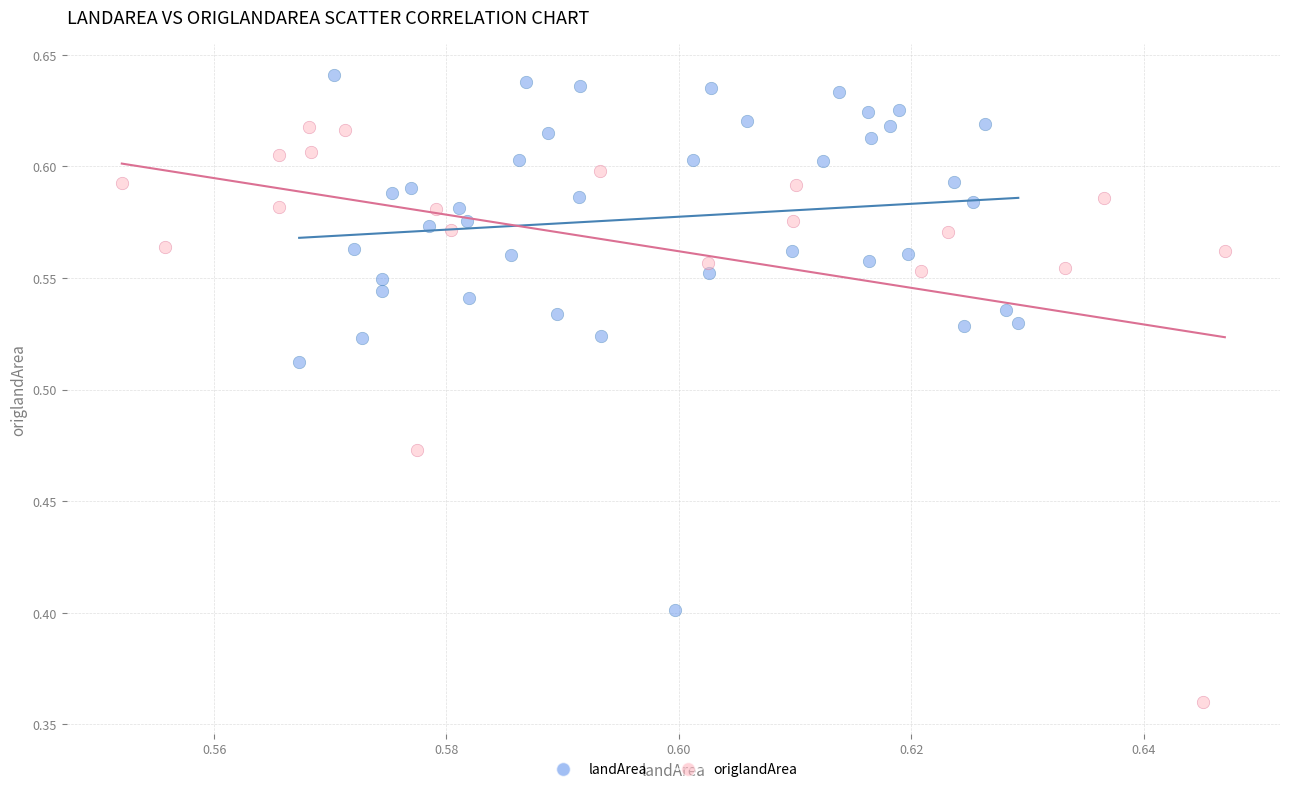

Which series has the widest spread of Y values?

origlandArea